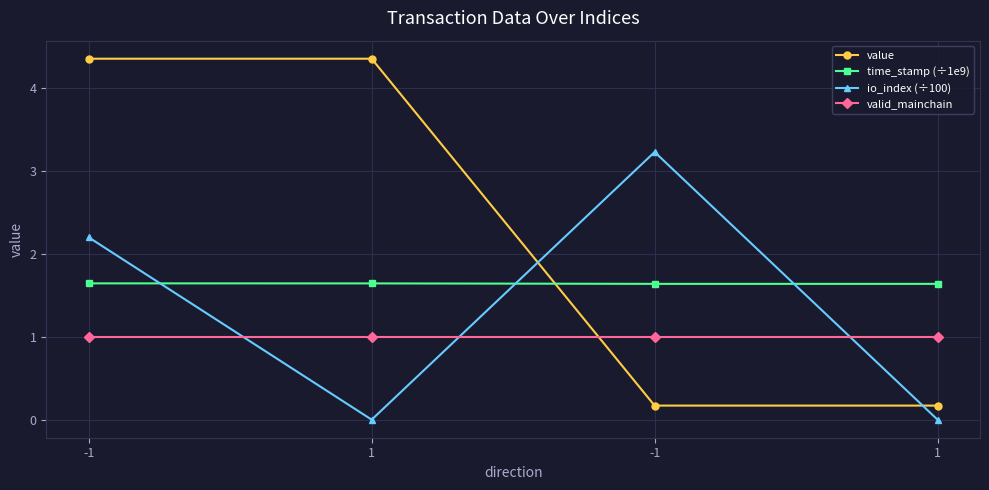

At which category is the sum across all series the highest?

-1